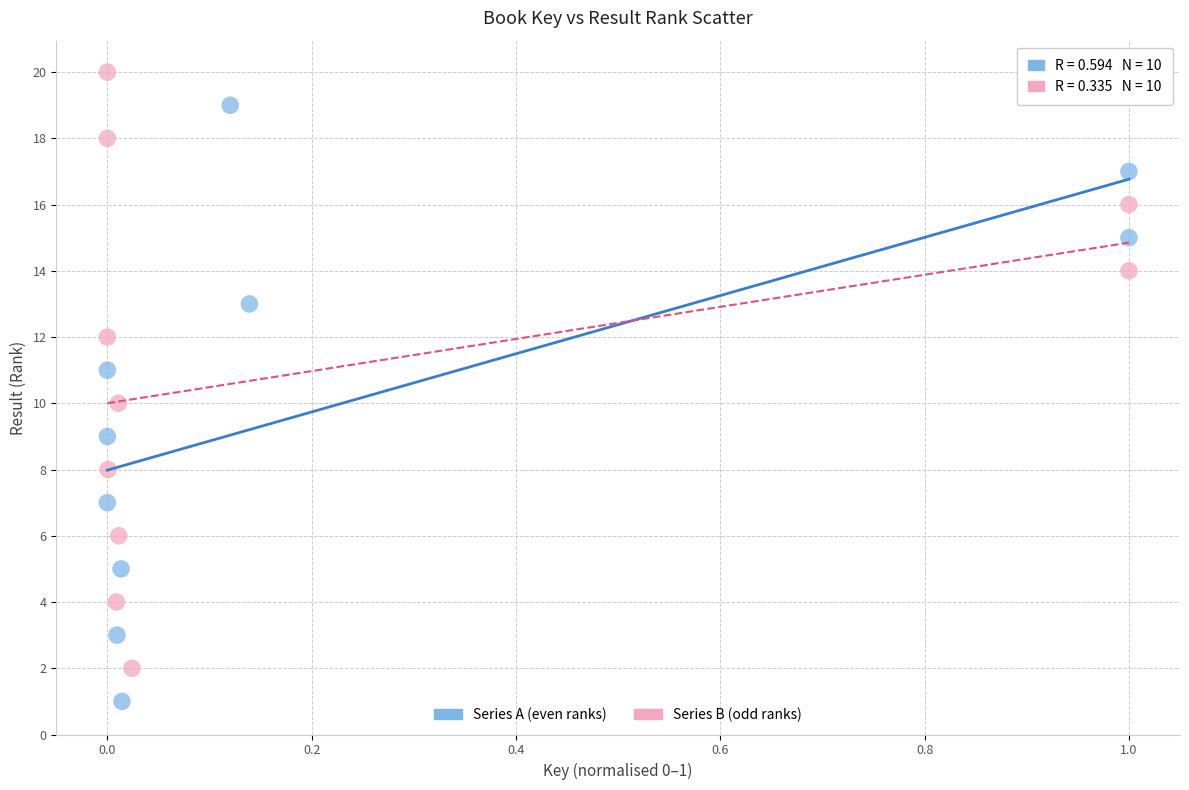

Which series contains the lowest Y value?

Series A (even ranks)